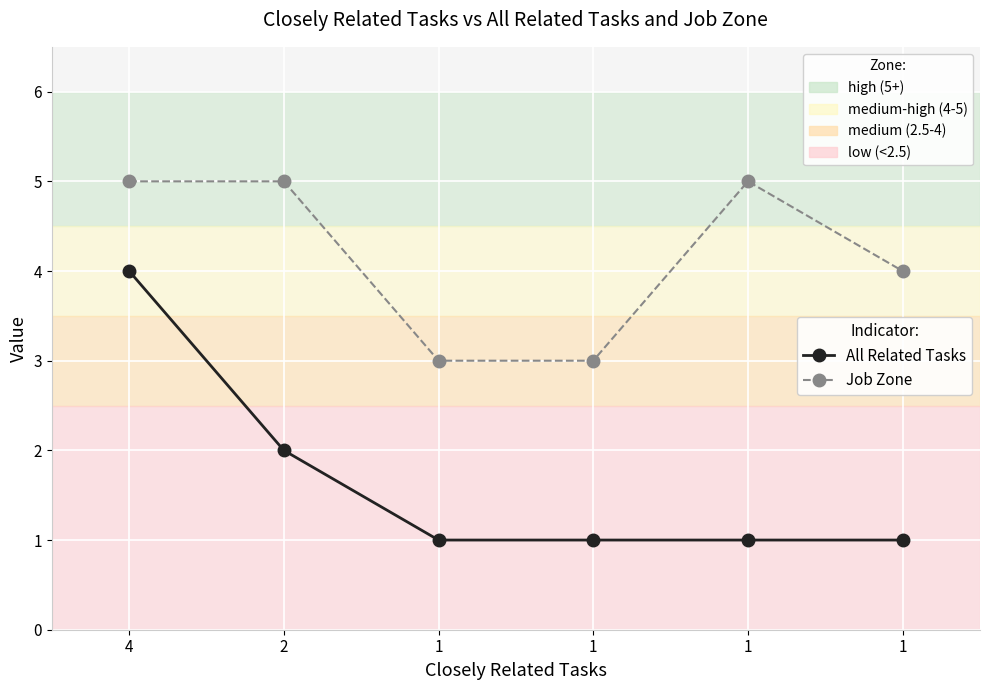

Is it true that All Related Tasks equals 1 at 1?

False